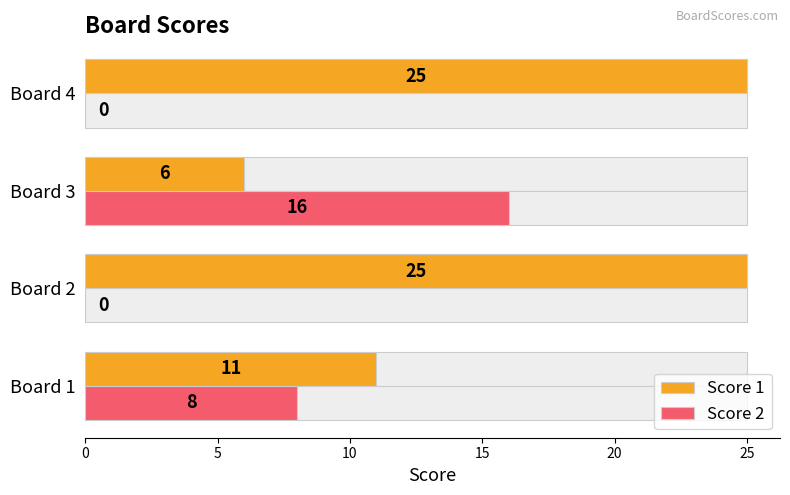

Is the value of Score 2 at Board 4 greater than the value of Score 1 at Board 3?

No